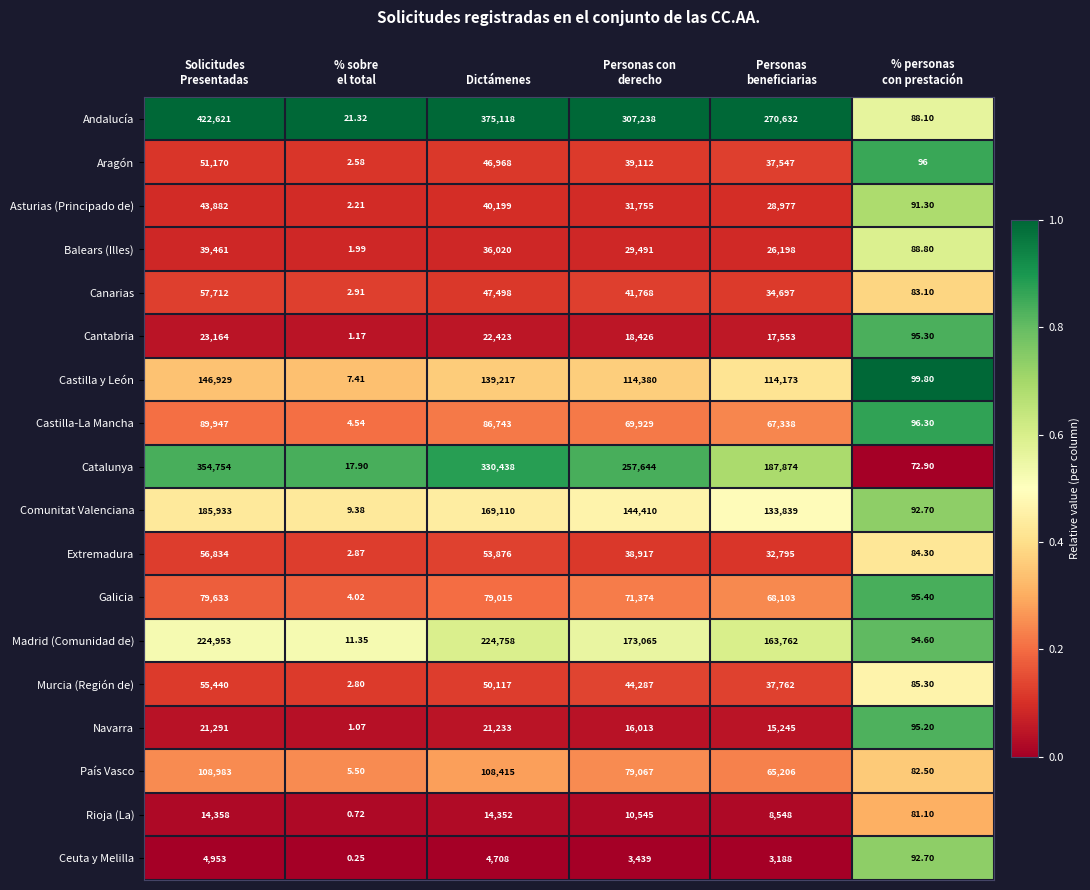

List the series in order of their peak value, highest first.

Andalucía, Catalunya, Madrid (Comunidad de), Comunitat Valenciana, Castilla y León, País Vasco, Castilla-La Mancha, Galicia, Canarias, Extremadura, Murcia (Región de), Aragón, Asturias (Principado de), Balears (Illes), Cantabria, Navarra, Rioja (La), Ceuta y Melilla